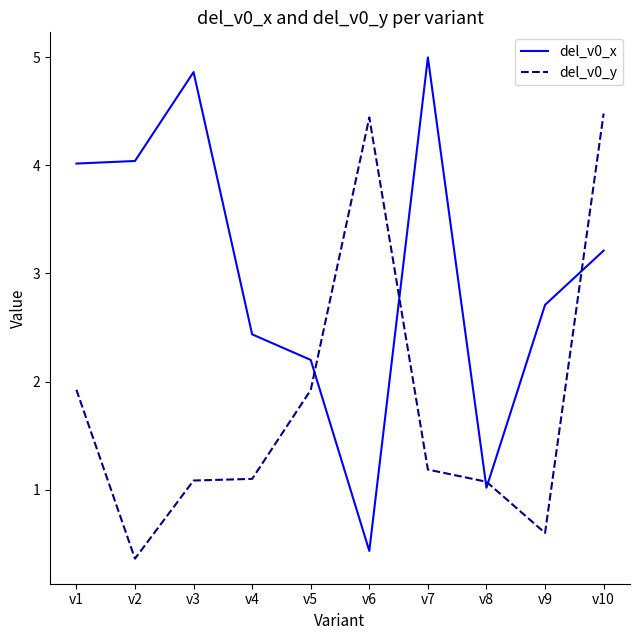

Reading left to right, list all the values displayed in this chart.

del_v0_x: v1=4.0	v2=4.0	v3=4.9	v4=2.4	v5=2.2	v6=0.4	v7=5.0	v8=1.0	v9=2.7	v10=3.2
del_v0_y: v1=1.9	v2=0.4	v3=1.1	v4=1.1	v5=1.9	v6=4.4	v7=1.2	v8=1.1	v9=0.6	v10=4.5